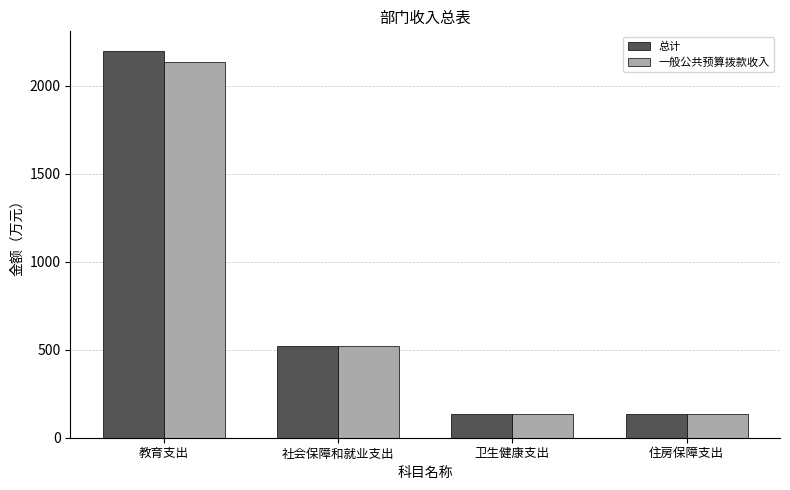

What is the sum of the 总计 values at 社会保障和就业支出 and 卫生健康支出?

658.1